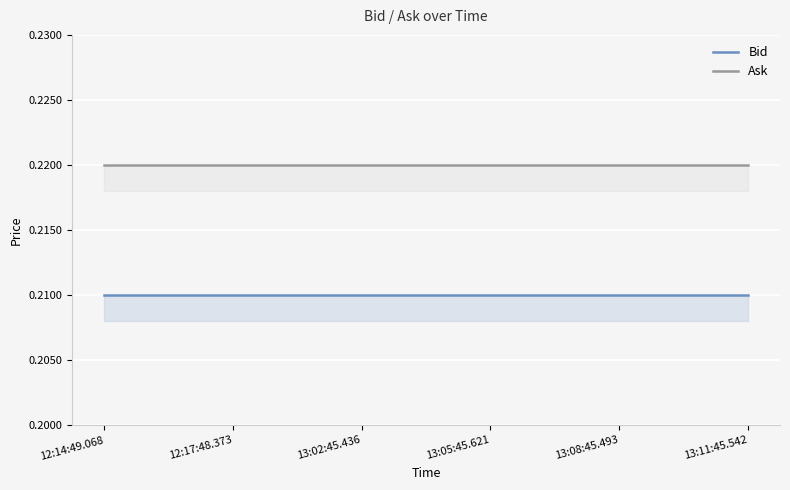

How many categories are shown in the chart?

6